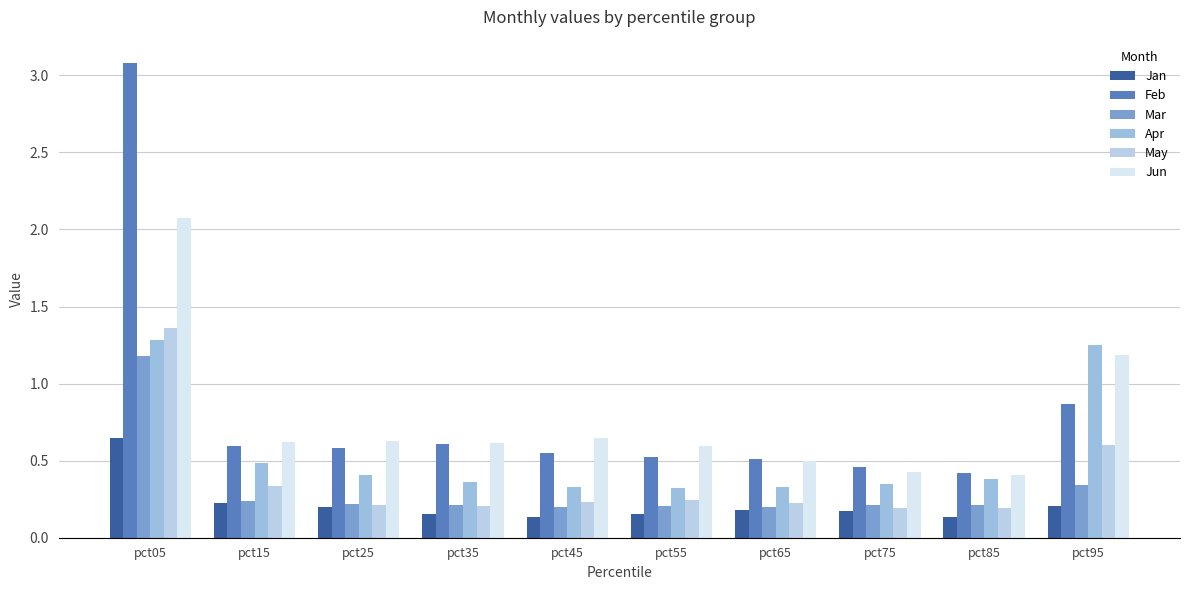

What is the average value of the Feb series?

0.8